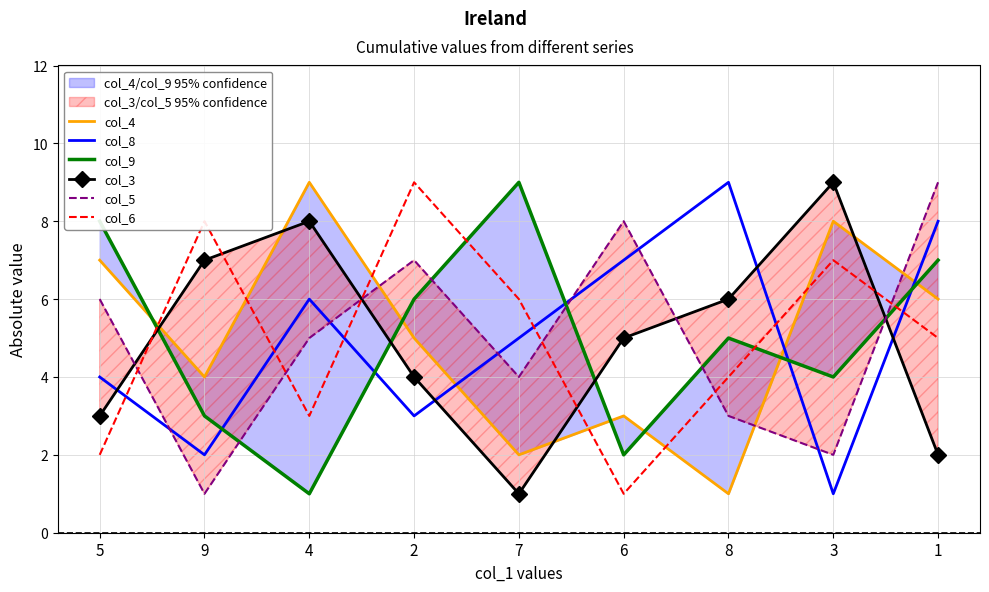

How many lines are shown in the chart?

6